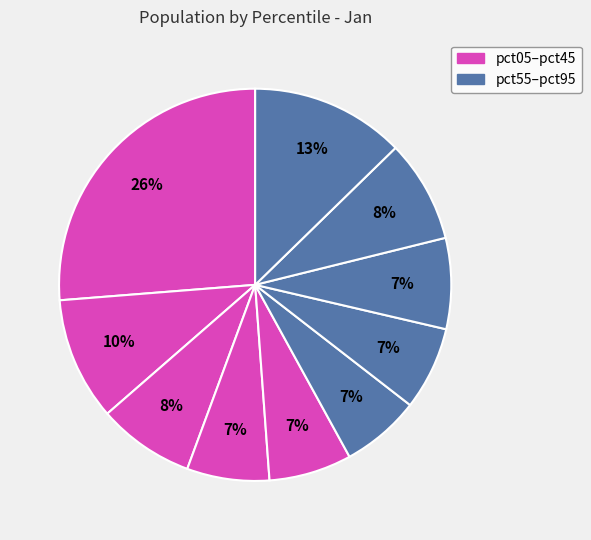

What is the largest slice in the pie chart?

pct05